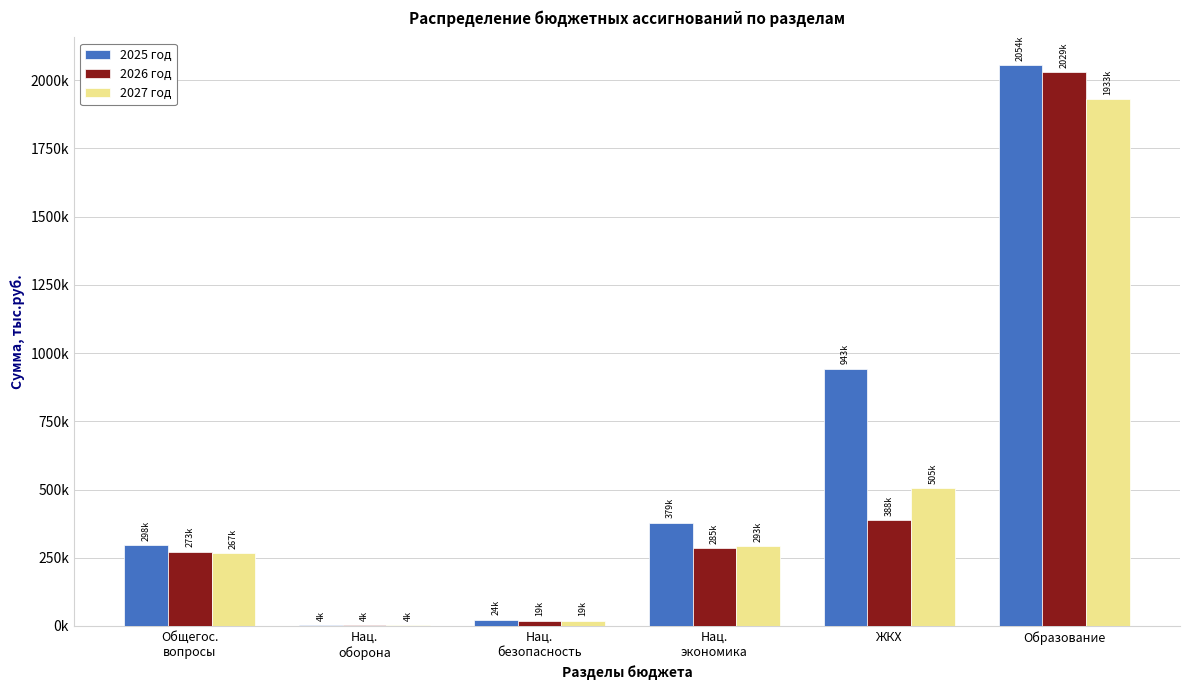

Are the bars grouped side by side (vs. stacked)?

Yes